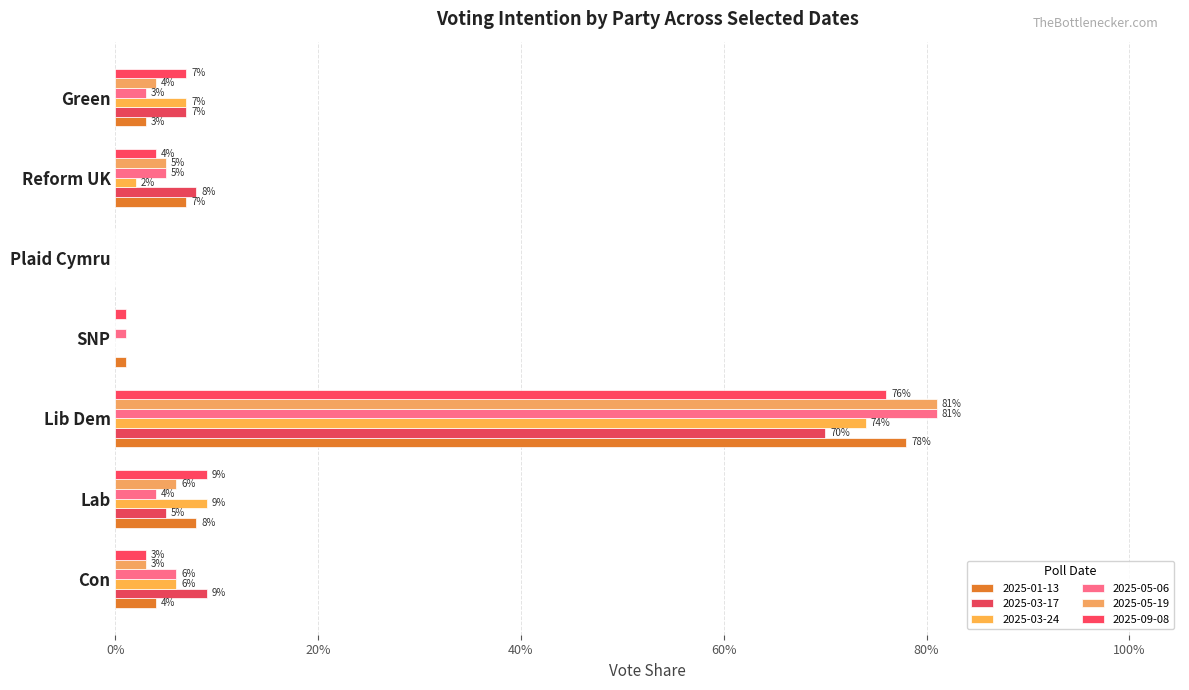

The value of 2025-05-06 at SNP is 0.0. True or false?

False